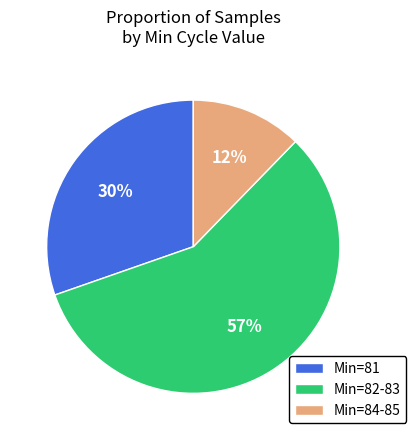

Count the number of slices in the pie.

3